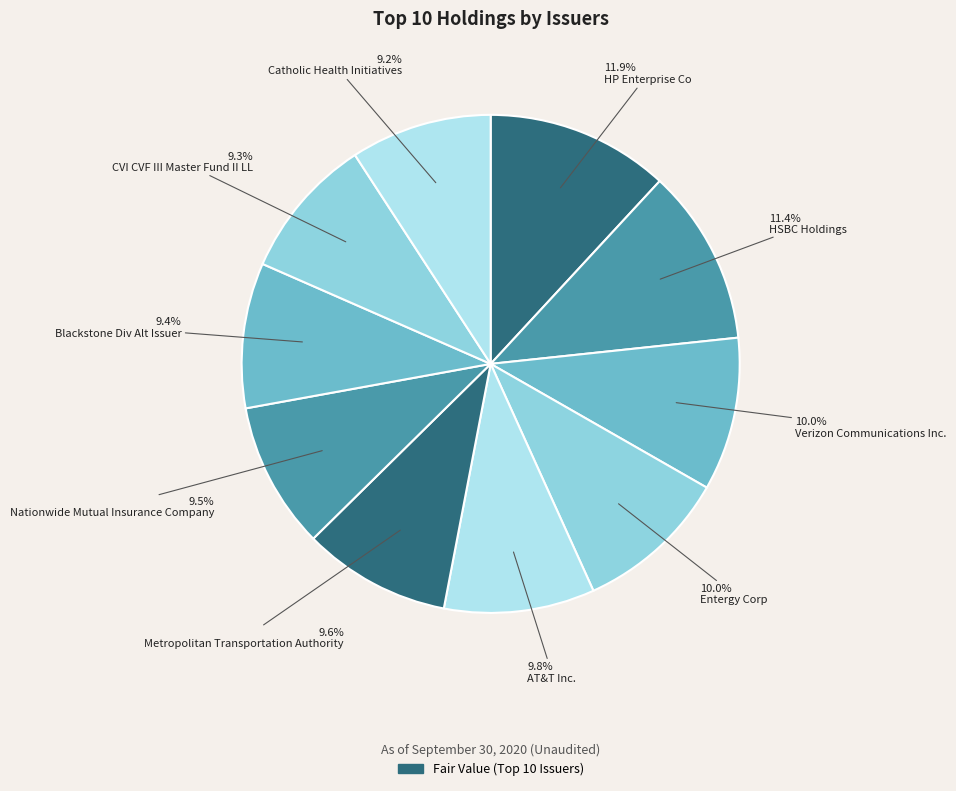

How many segments does this pie chart have?

10